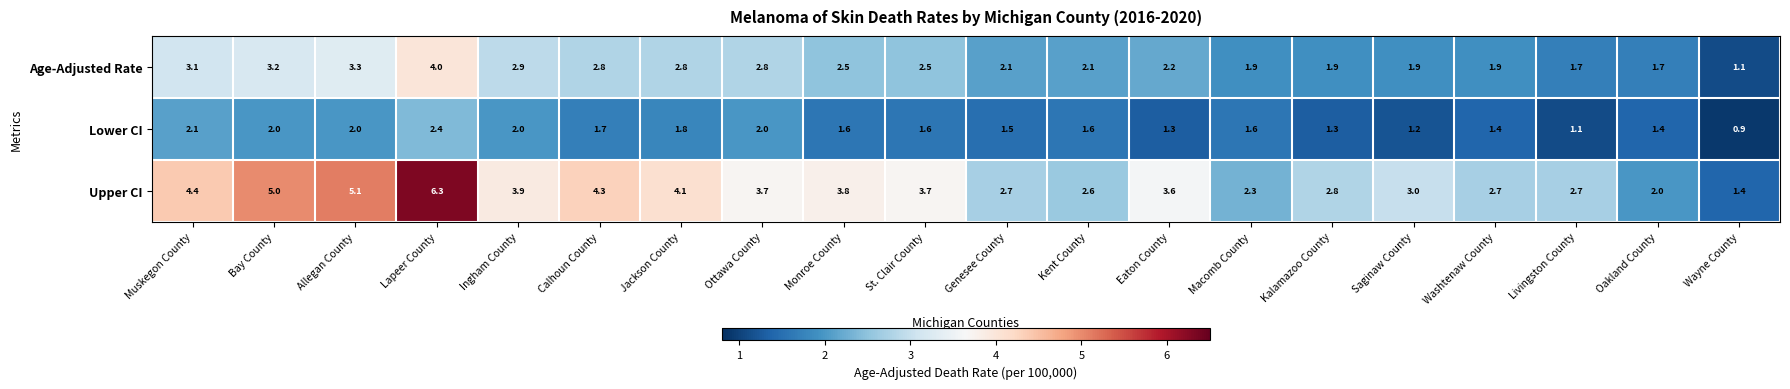

What is the difference between the Age-Adjusted Rate values at Monroe County and Calhoun County?

0.3